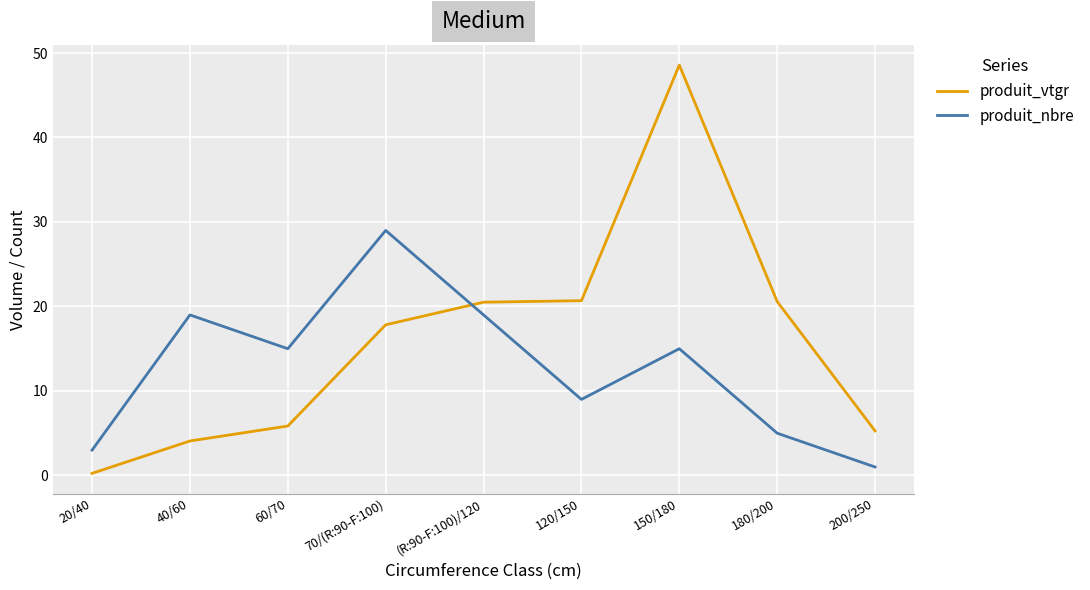

Which series has the largest range (max minus min)?

produit_vtgr